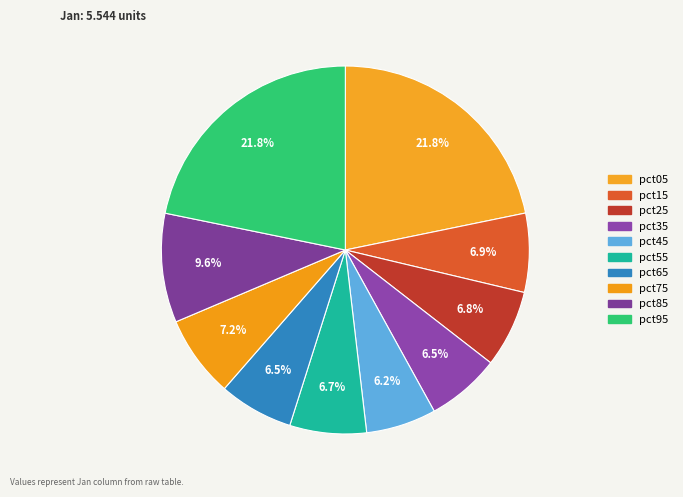

Count the number of slices in the pie.

10